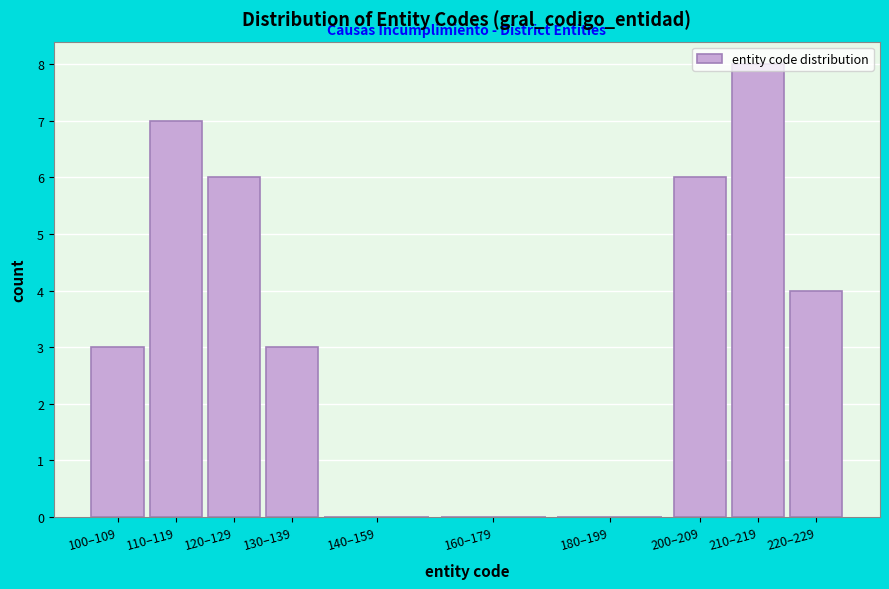

Is it true that the value at 200–209 is 6?

True